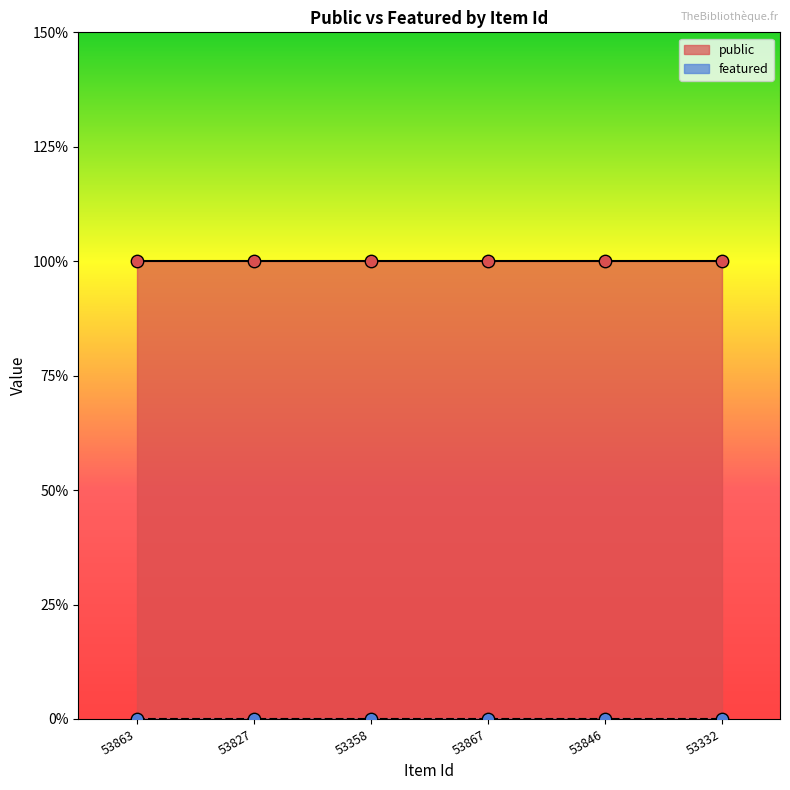

What is the total value across all series at 53846?

1